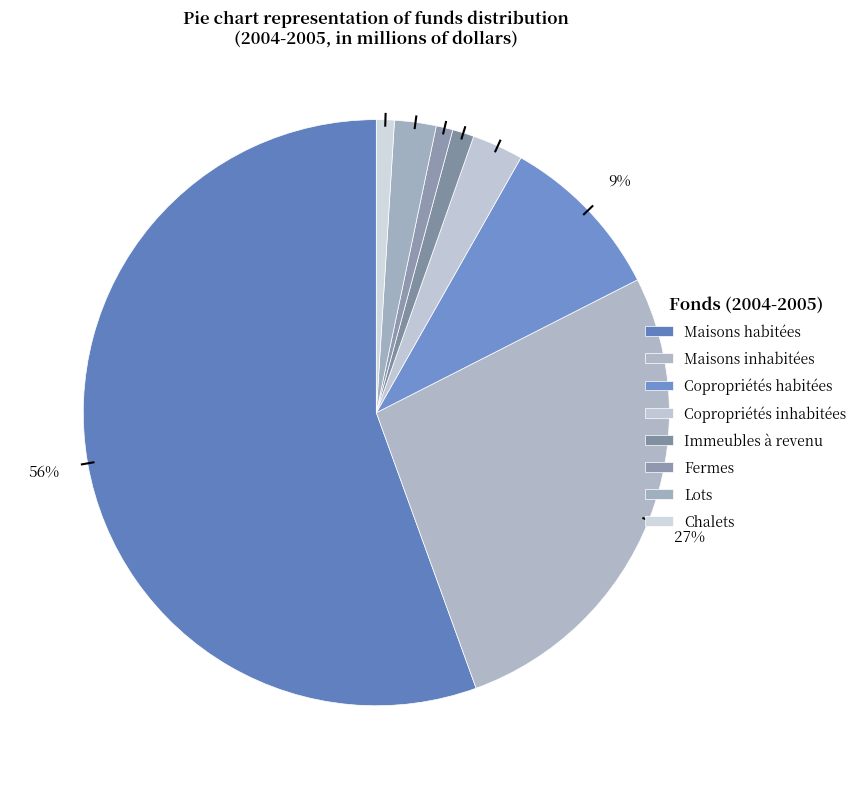

To the nearest percent, what percentage of the pie is Chalets?

1%